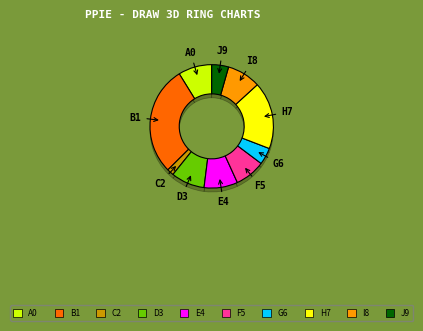

How many segments does this pie chart have?

10